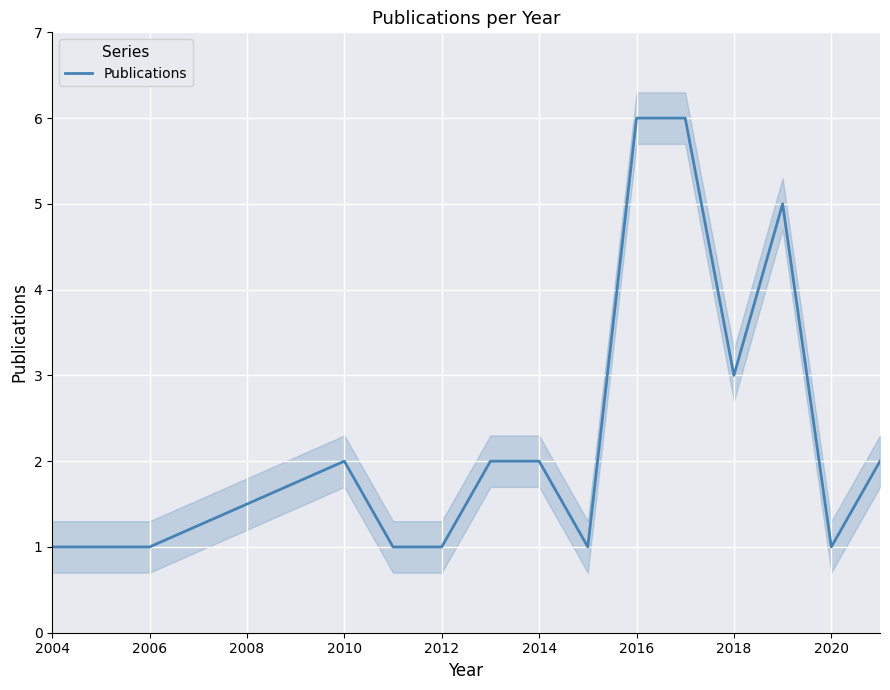

What is the maximum value shown in the chart?

6